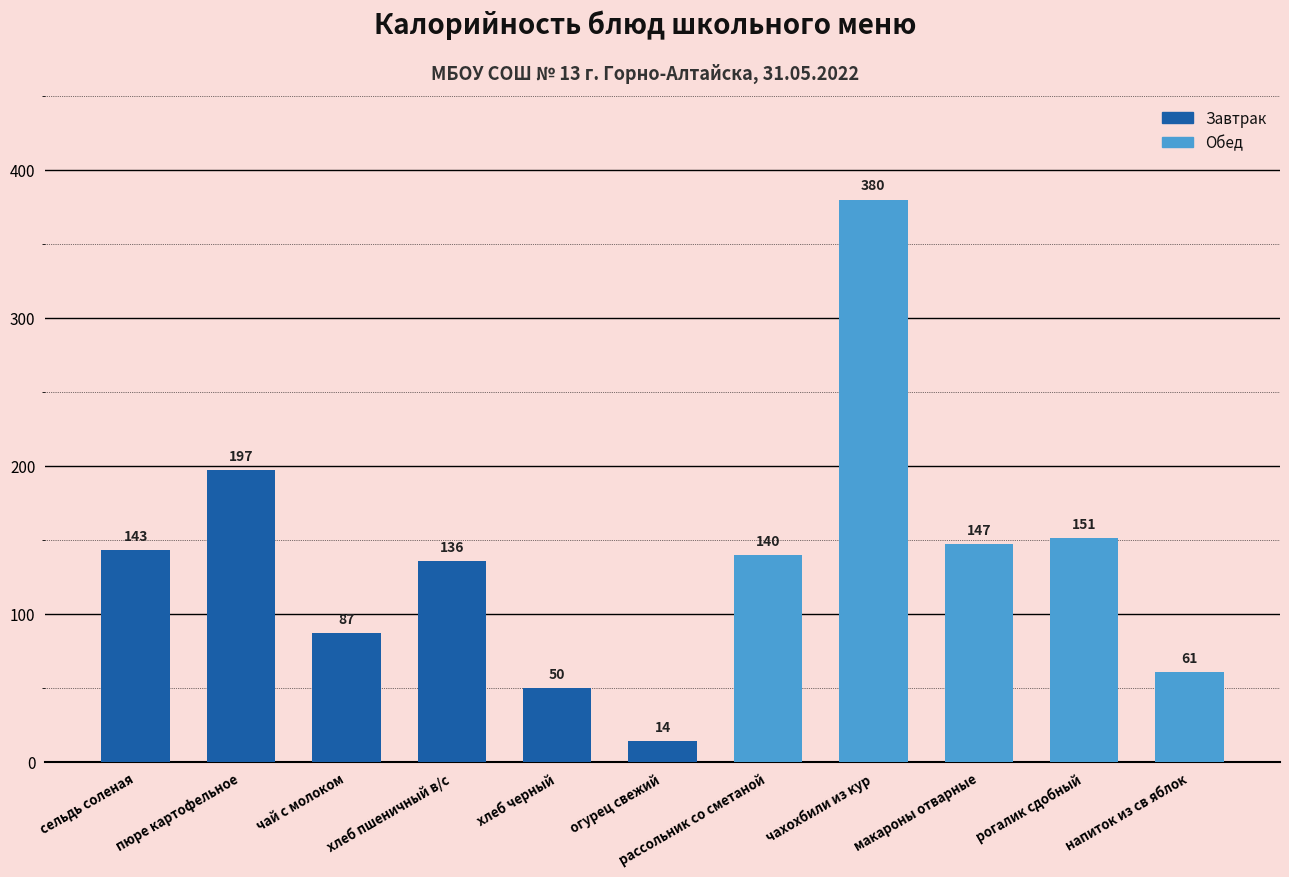

Between чахохбили из кур and макароны отварные, which is larger?

чахохбили из кур